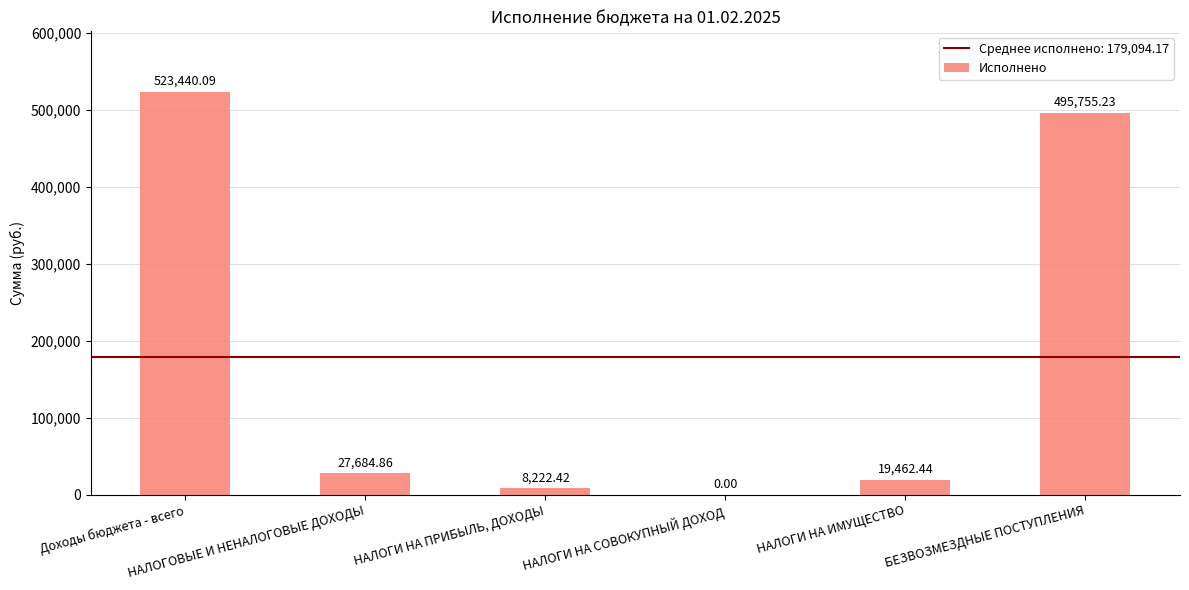

What is the sum of all values?

1074565.0